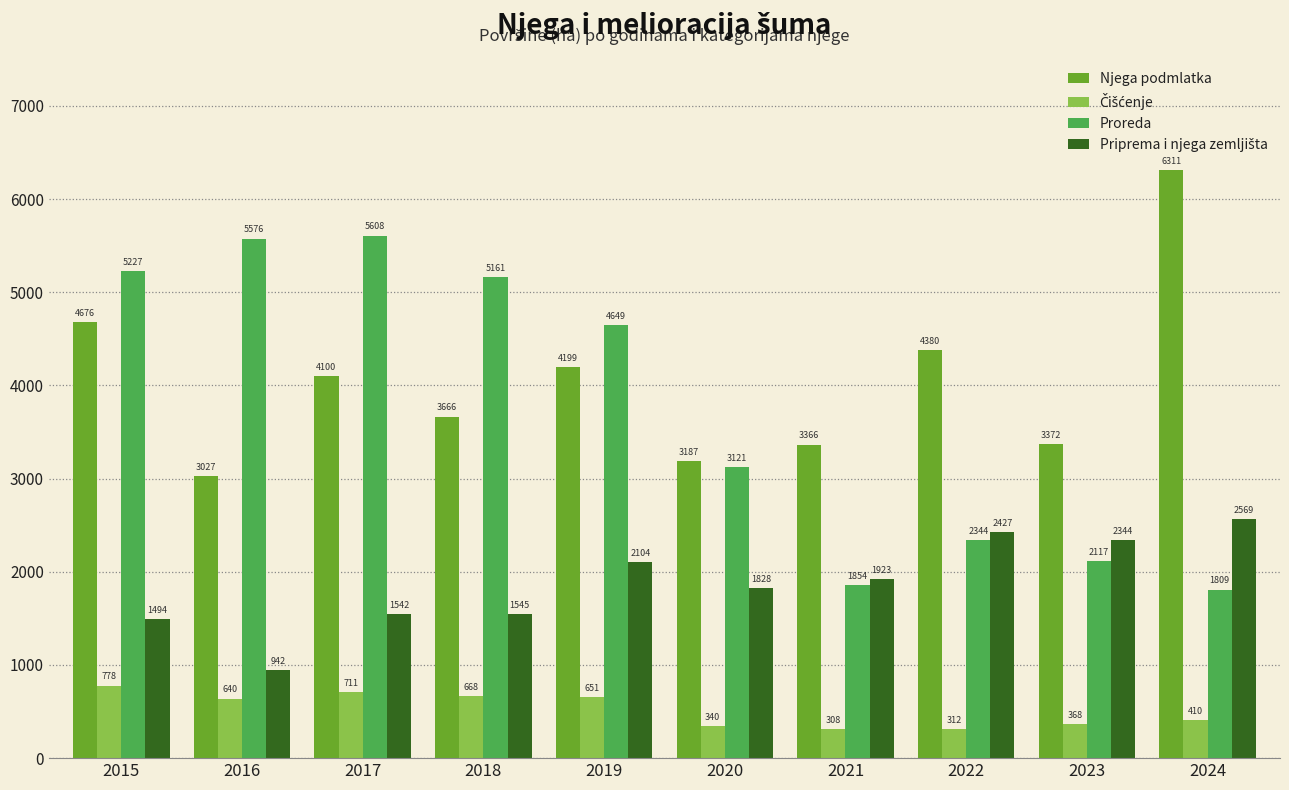

List the labels in order of Njega podmlatka value, smallest first.

2016, 2020, 2021, 2023, 2018, 2017, 2019, 2022, 2015, 2024